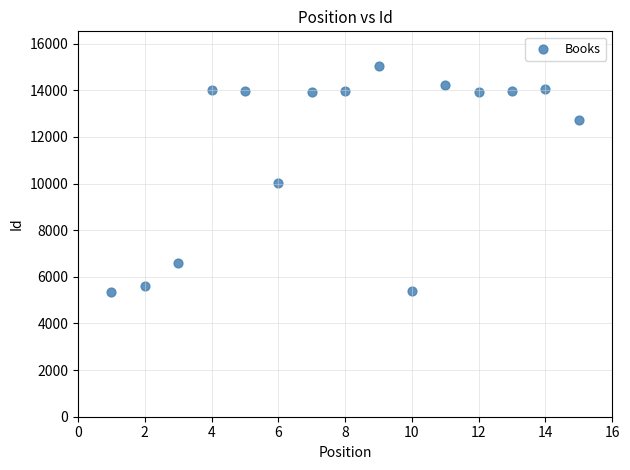

What Y value in the scatter plot is closest to 10193?

10011